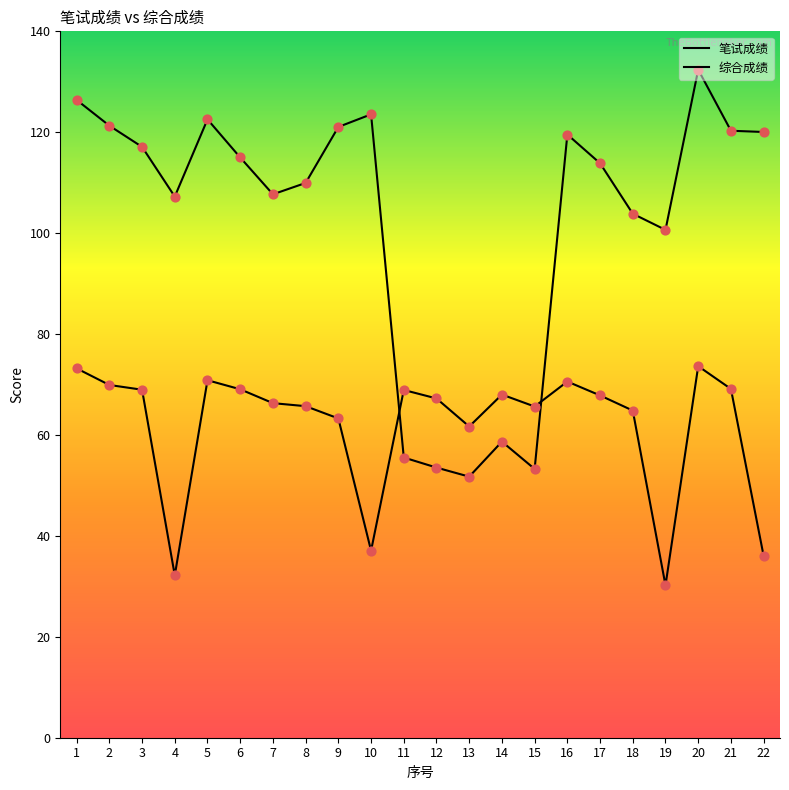

How many lines are shown in the chart?

2